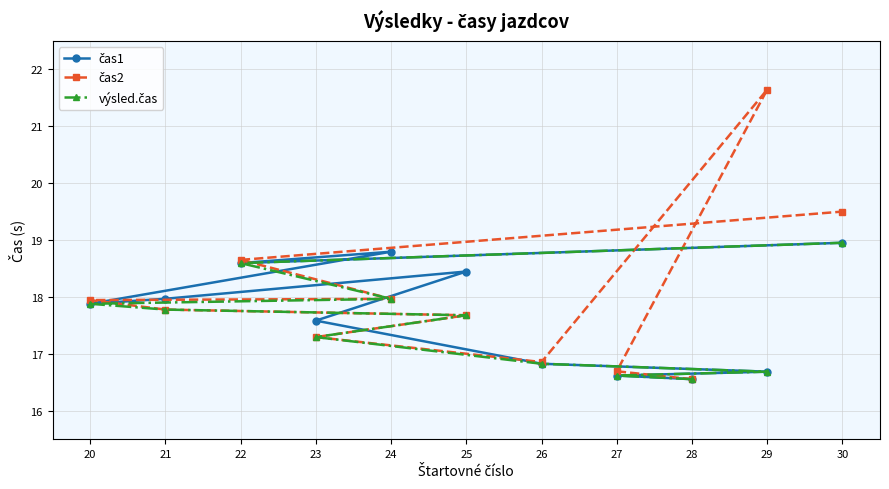

At which label does výsled.čas reach its peak?

30